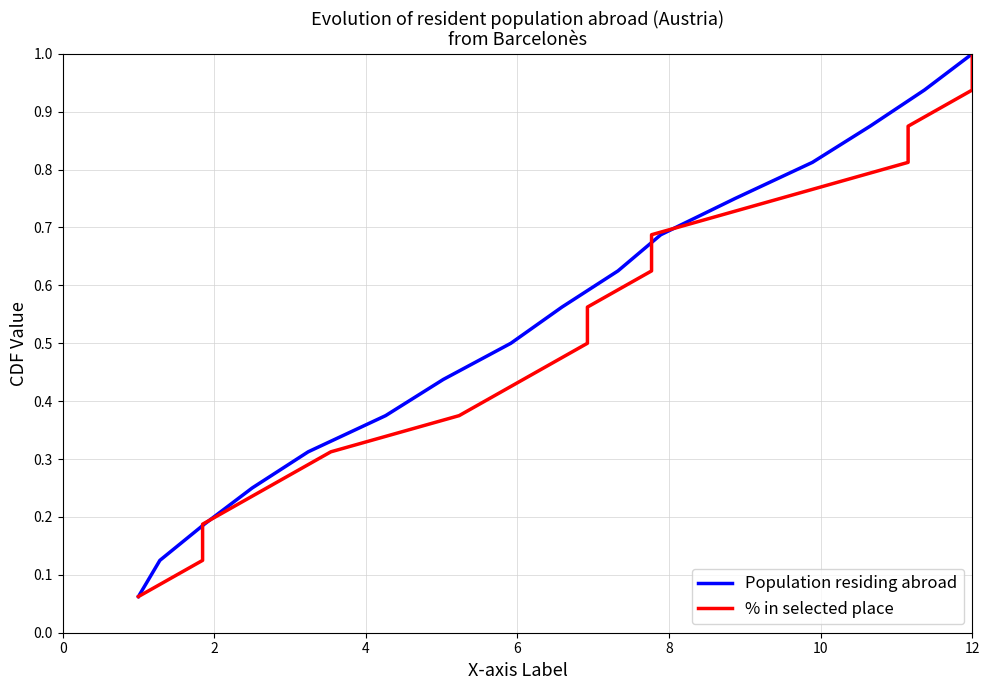

What is the lowest value of the % in selected place series?

0.1